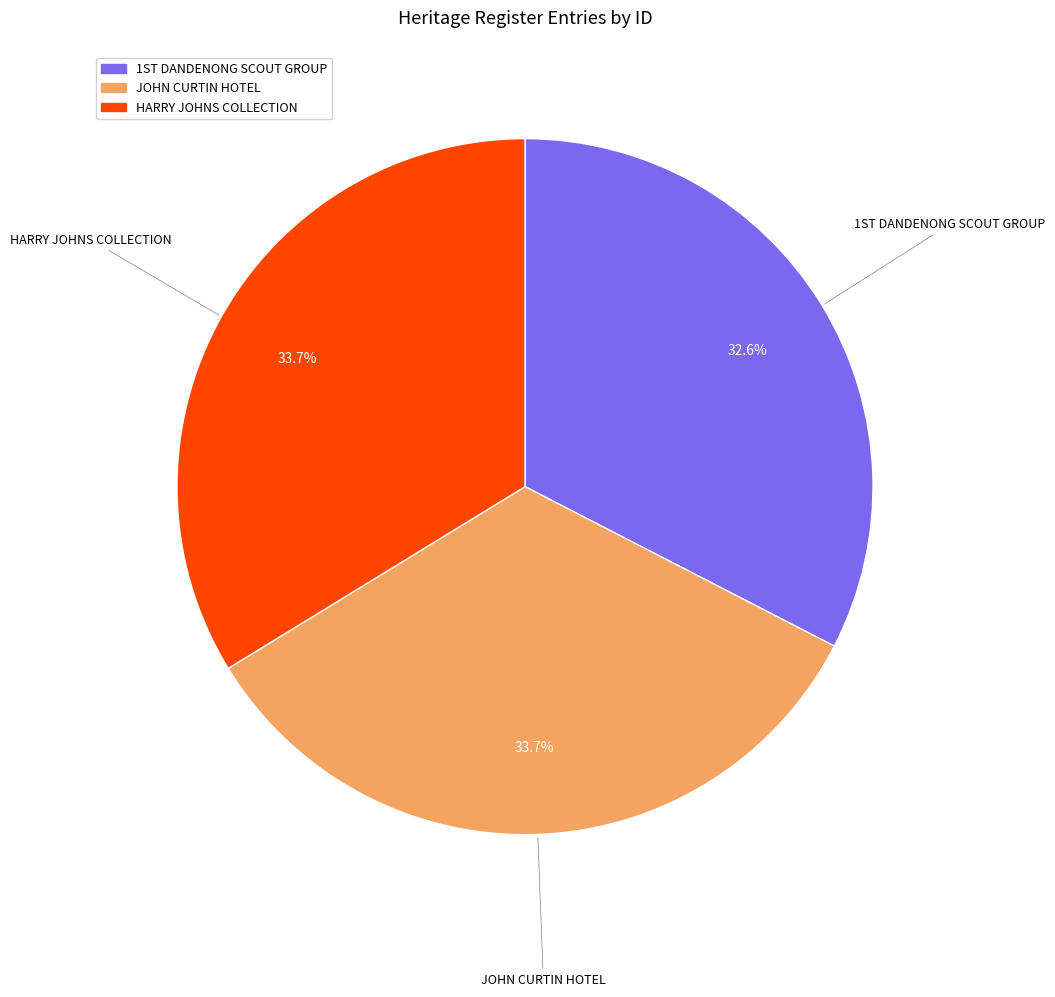

To the nearest percent, what is the difference between the largest and smallest slice percentages?

1%